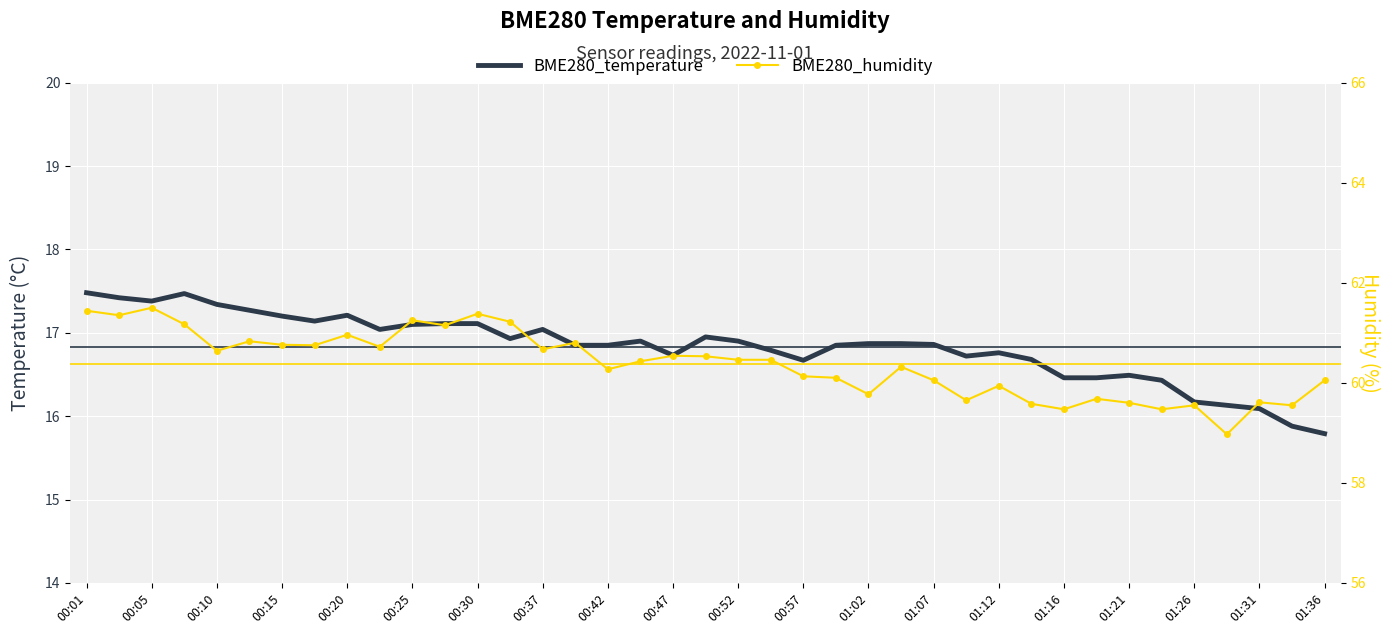

Between 01:26 and 01:36, which series saw the biggest shift?

BME280_humidity